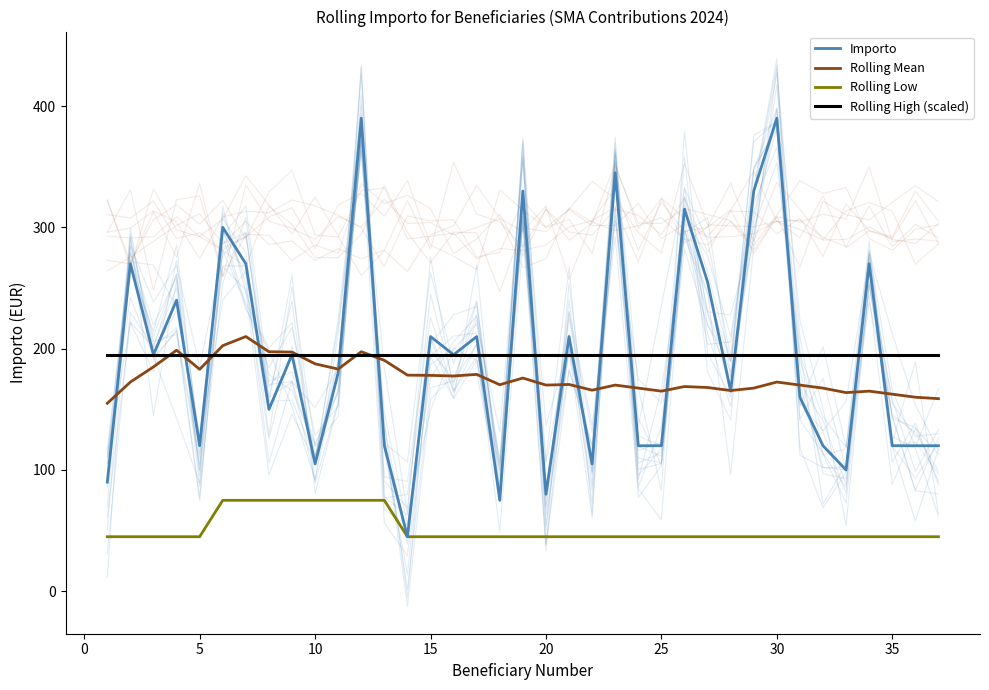

True or false: Importo and Rolling Mean intersect in this chart.

True